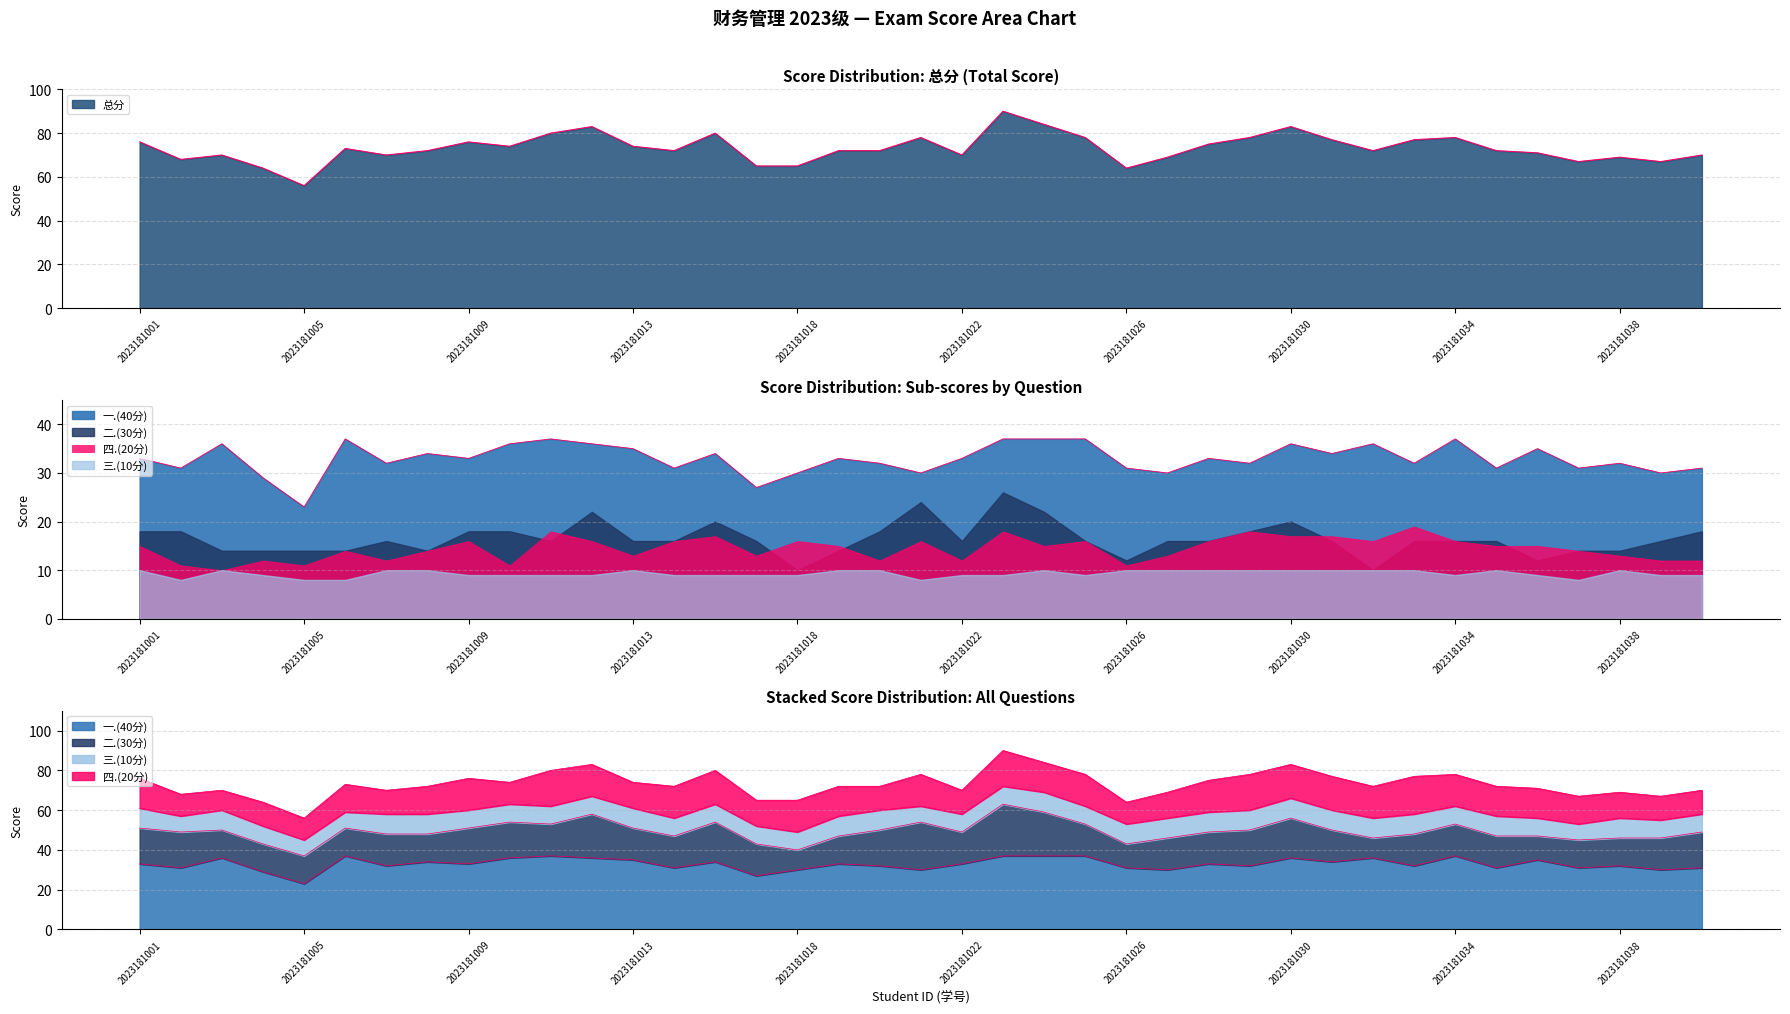

What is the spread (max minus min) of values at 2023181004?

55